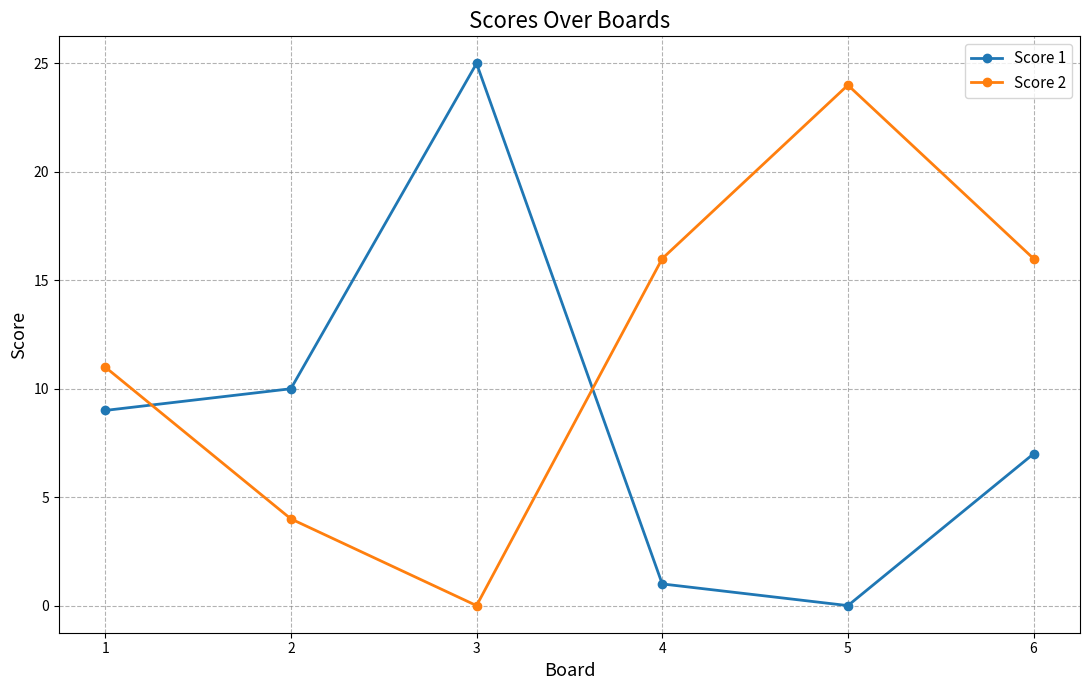

At how many categories does at least one series exceed 18?

2